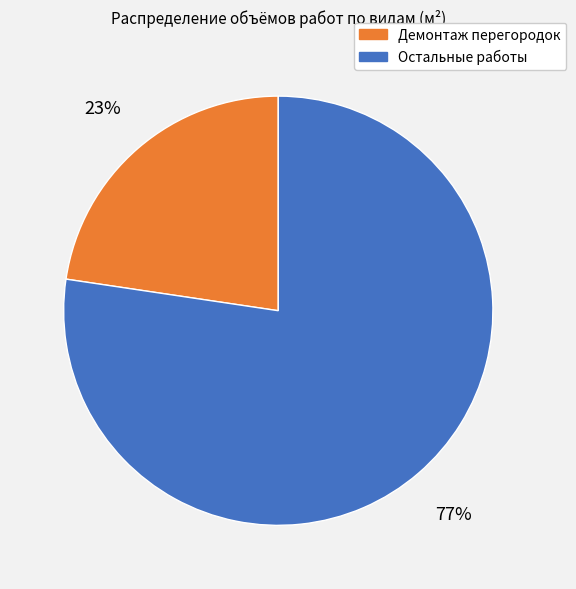

How many slices are in this pie chart?

2